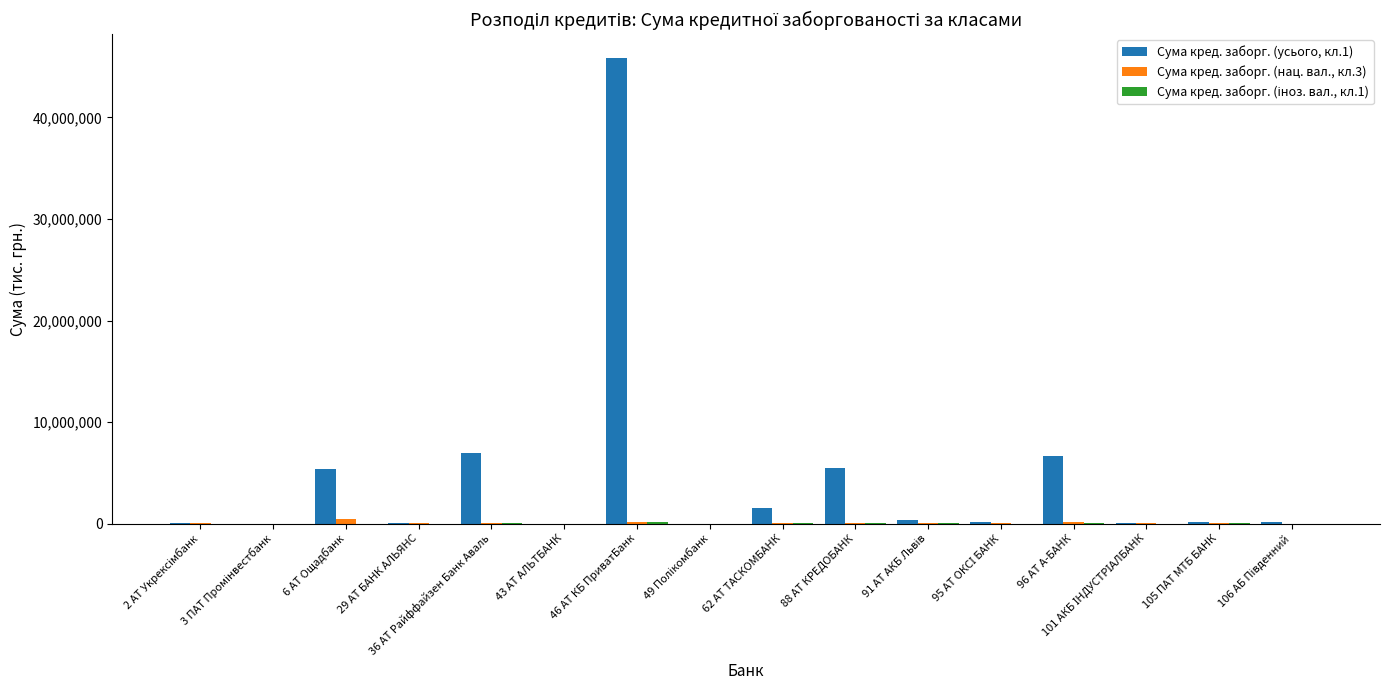

Which series has the largest total across all categories?

Сума кред. заборг. (усього, кл.1)